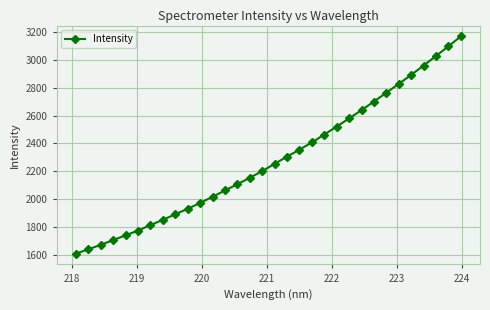

What is the average value?

2283.9